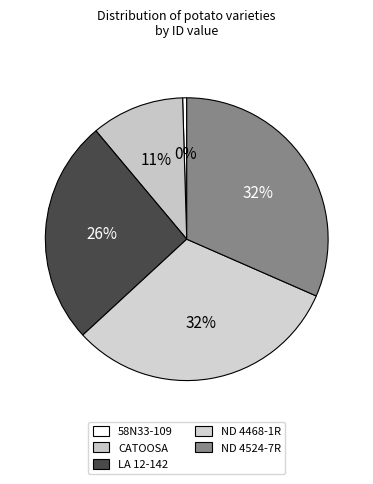

What is the ratio of the value at ND 4524-7R to the value at 58N33-109?

67.8